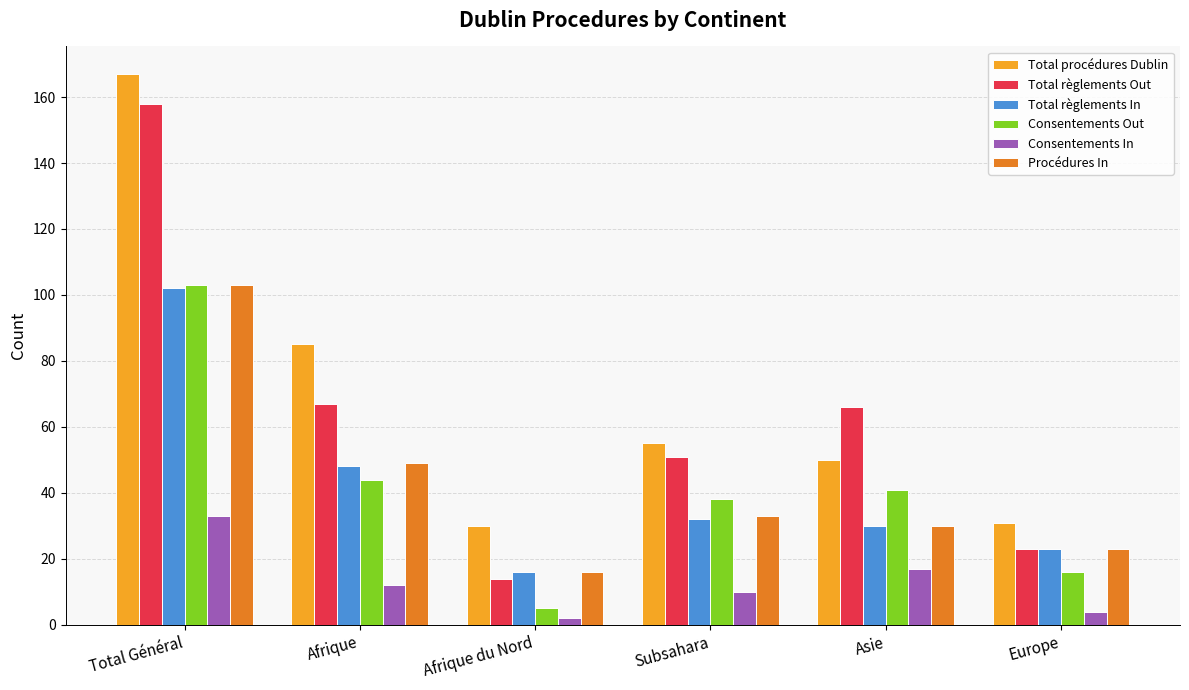

Read the Total procédures Dublin value at Subsahara.

55